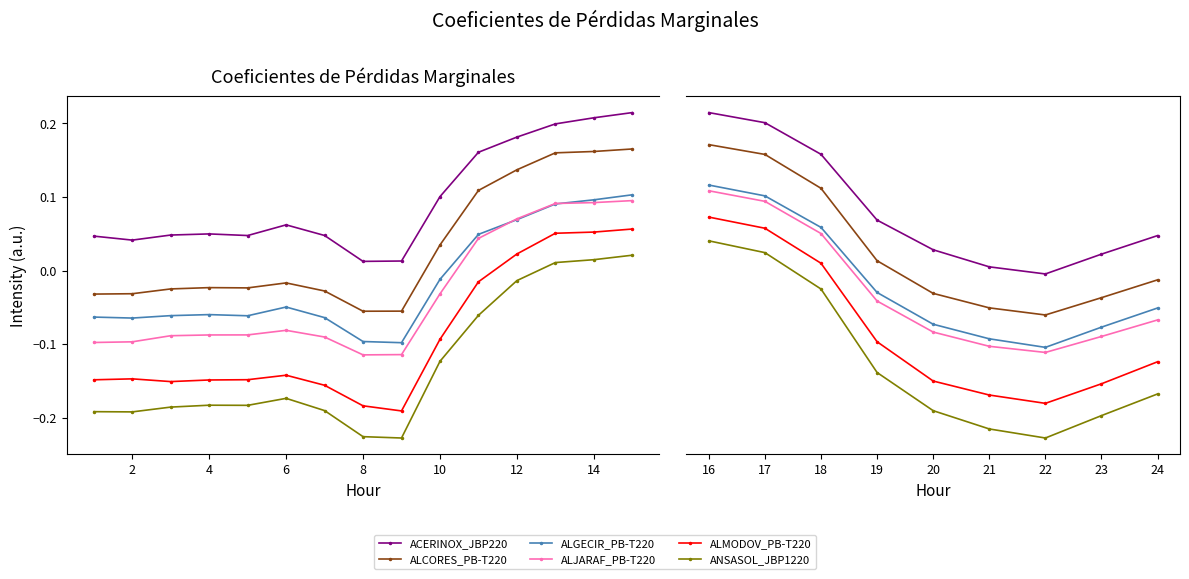

What is the difference between the highest and lowest values at 22?

0.2